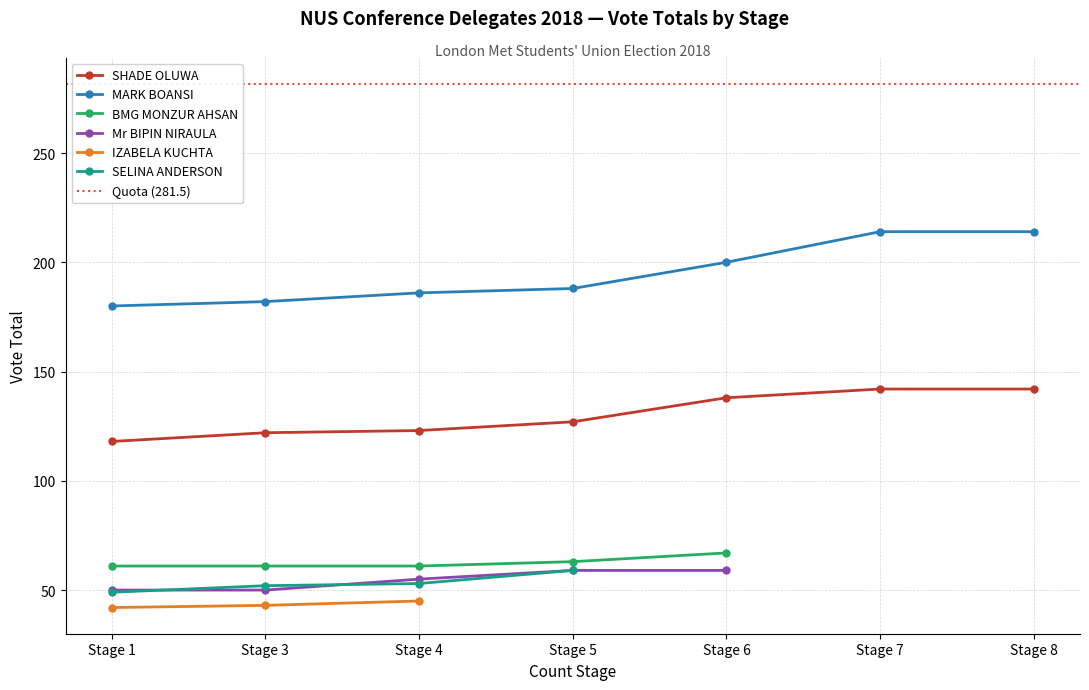

List the series in order of their peak value, lowest first.

IZABELA KUCHTA, Mr BIPIN NIRAULA, SELINA ANDERSON, BMG MONZUR AHSAN, SHADE OLUWA, MARK BOANSI